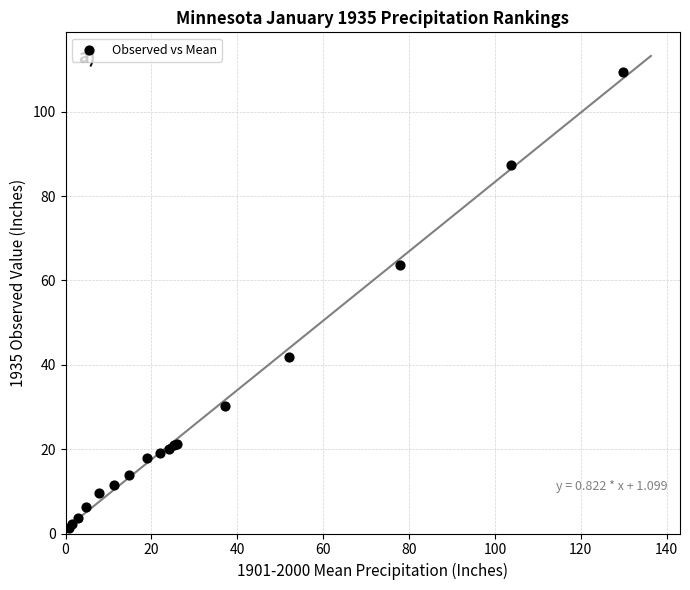

What Y value in the scatter plot is closest to 55?

63.6